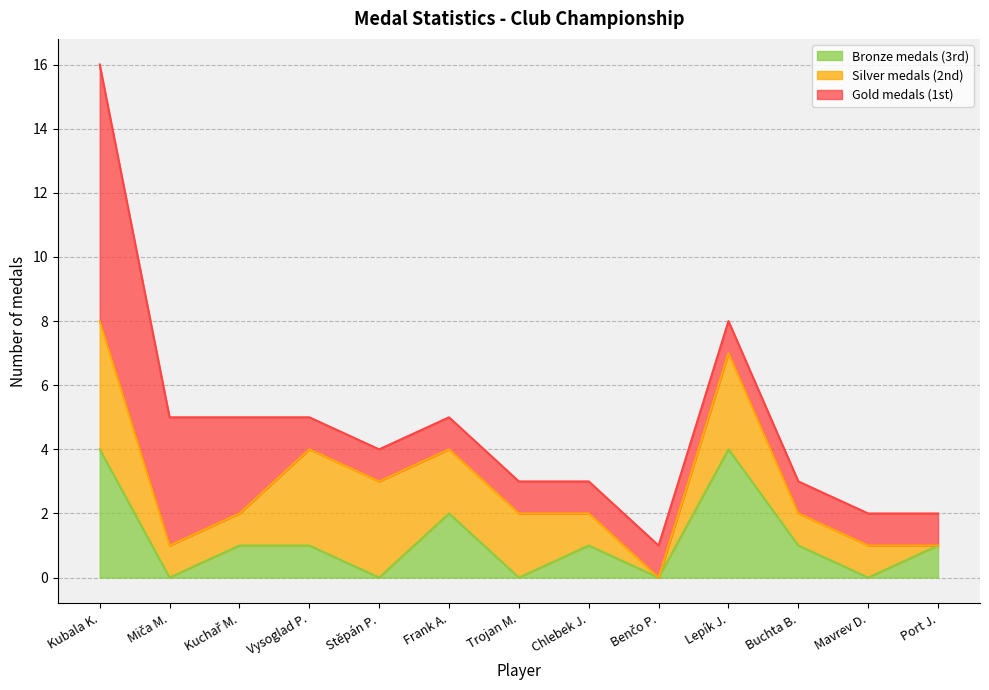

At which label does Silver medals (2nd) first exceed 1?

Kubala K.